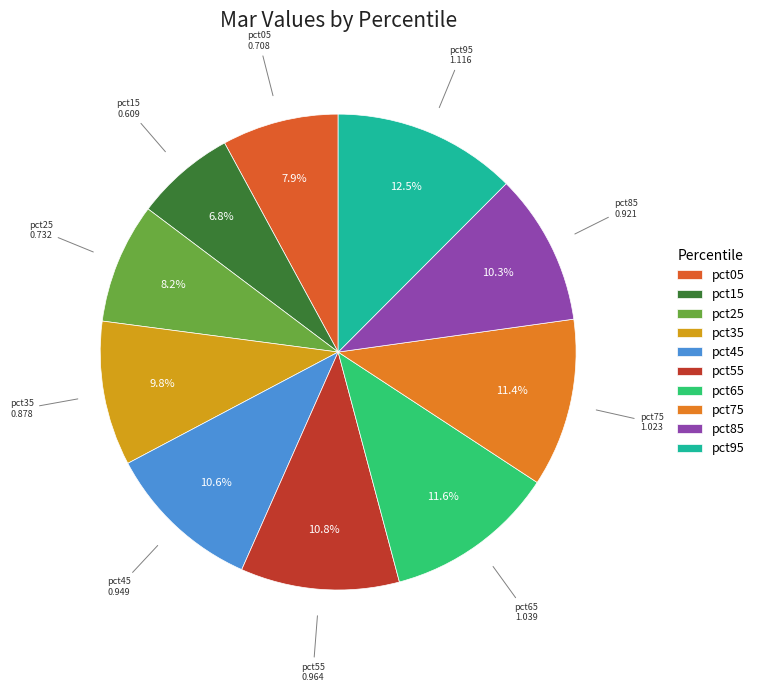

How many segments does this pie chart have?

10